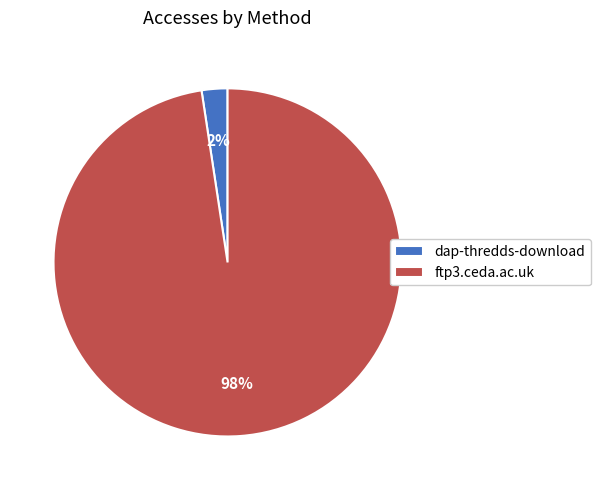

Which category has the biggest portion of the pie?

ftp3.ceda.ac.uk